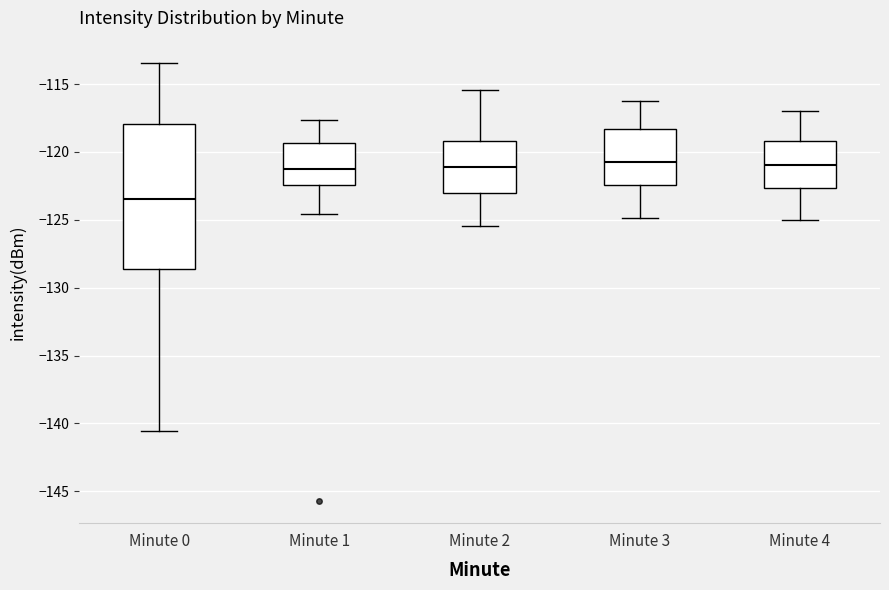

Reading left to right, read every box against the y-axis: the position of its median line, the range the box covers, and the ends of its whiskers. The values are not printed on the chart, so give them approximately, as read against the axis.

Minute 0: median -123.5, box -128.5 to -118.0, whiskers -140.5 to -113.5
Minute 1: median -121.5, box -122.5 to -119.5, whiskers -124.5 to -117.5
Minute 2: median -121.0, box -123.0 to -119.0, whiskers -125.5 to -115.5
Minute 3: median -120.5, box -122.5 to -118.5, whiskers -125.0 to -116.0
Minute 4: median -121.0, box -122.5 to -119.0, whiskers -125.0 to -117.0